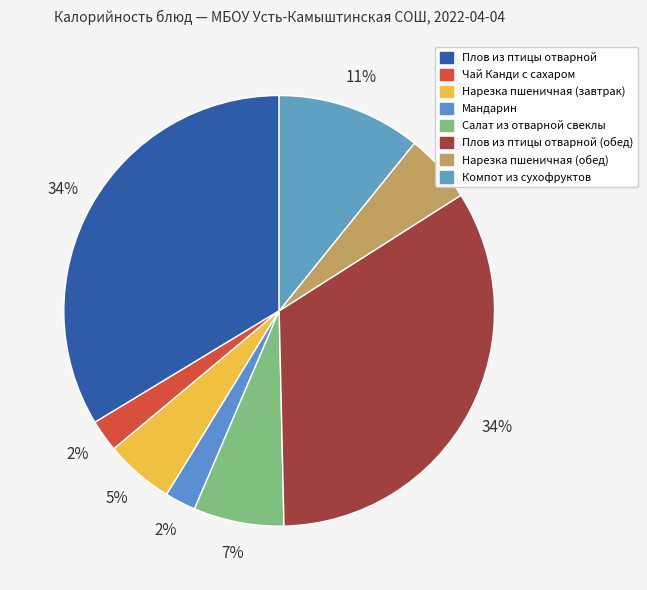

To the nearest percent, what is the difference between the largest and smallest slice percentages?

31%